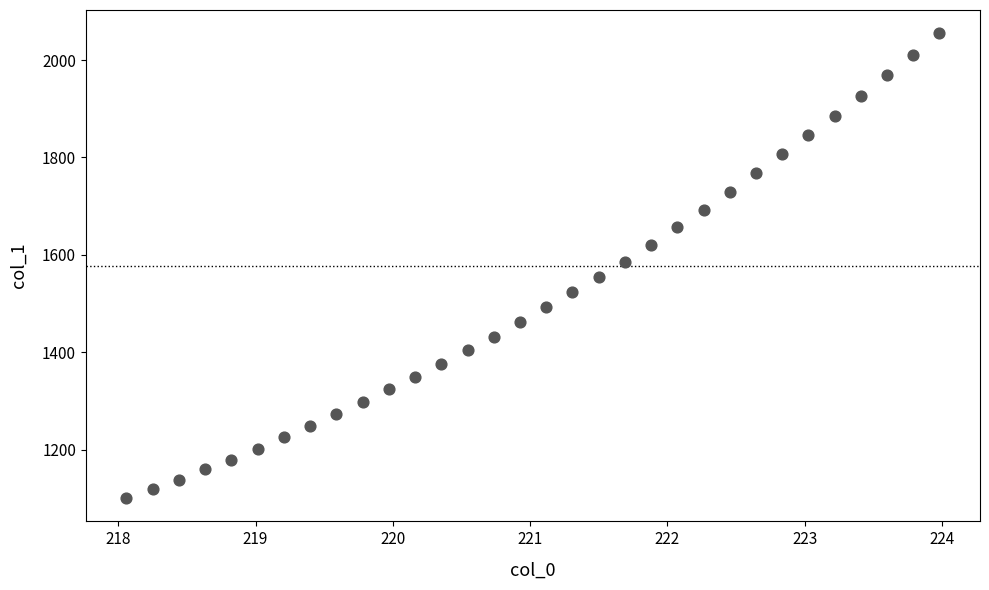

What is the range of Y values (max minus min)?

955.0